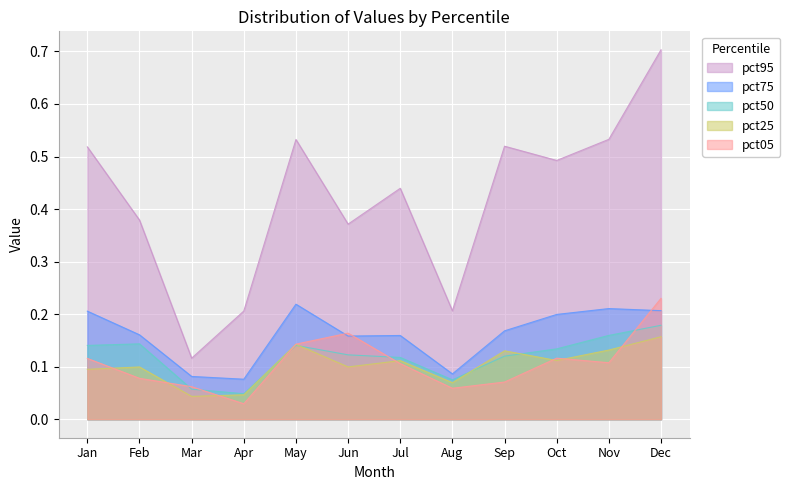

Between Jun and Nov, which series saw the biggest shift?

pct95